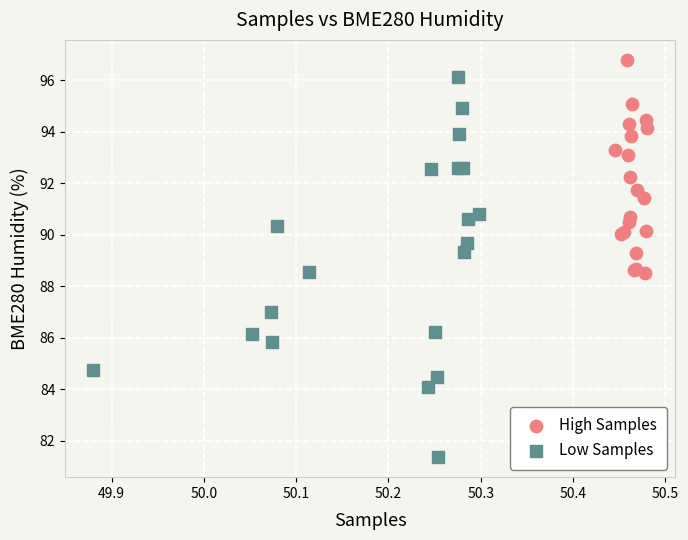

Which series has the widest spread of Y values?

Low Samples